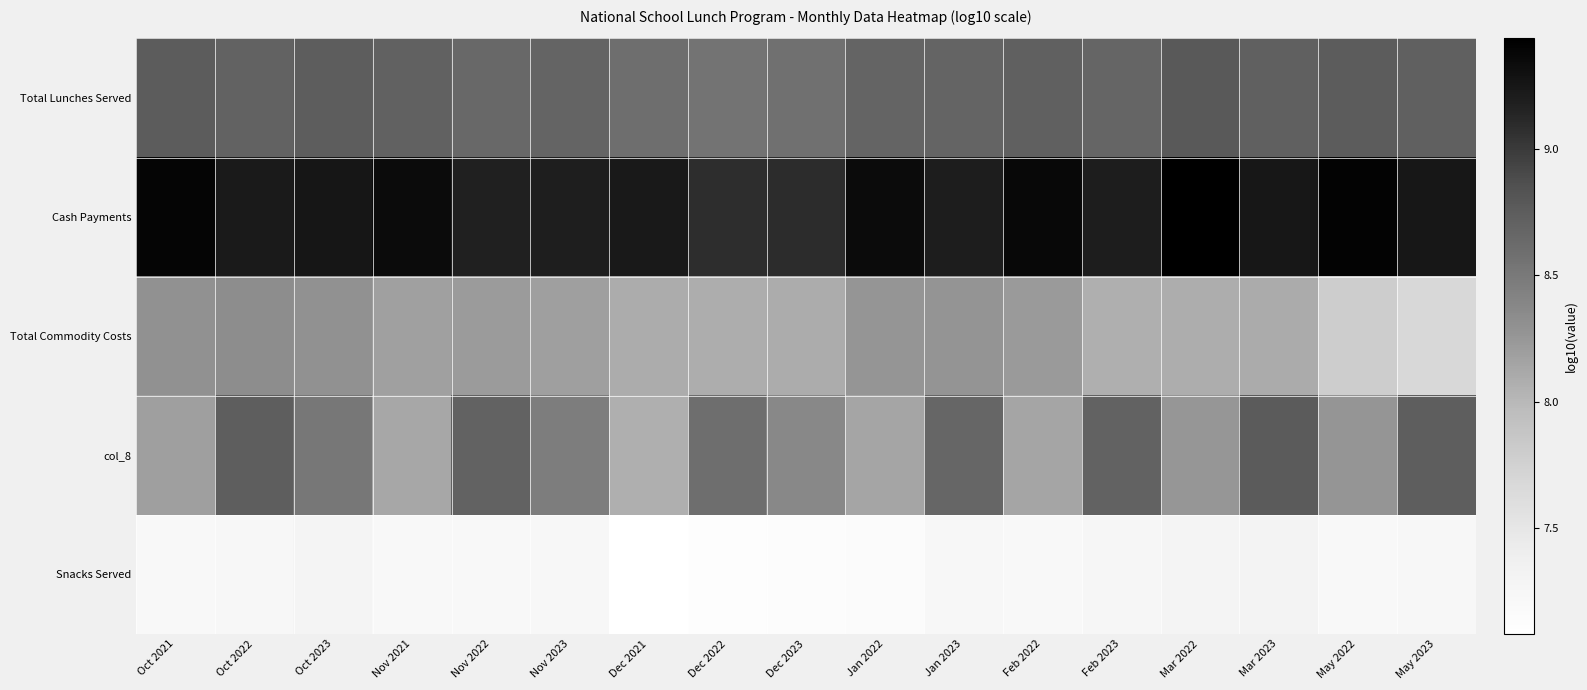

Count the number of data series in this chart.

5